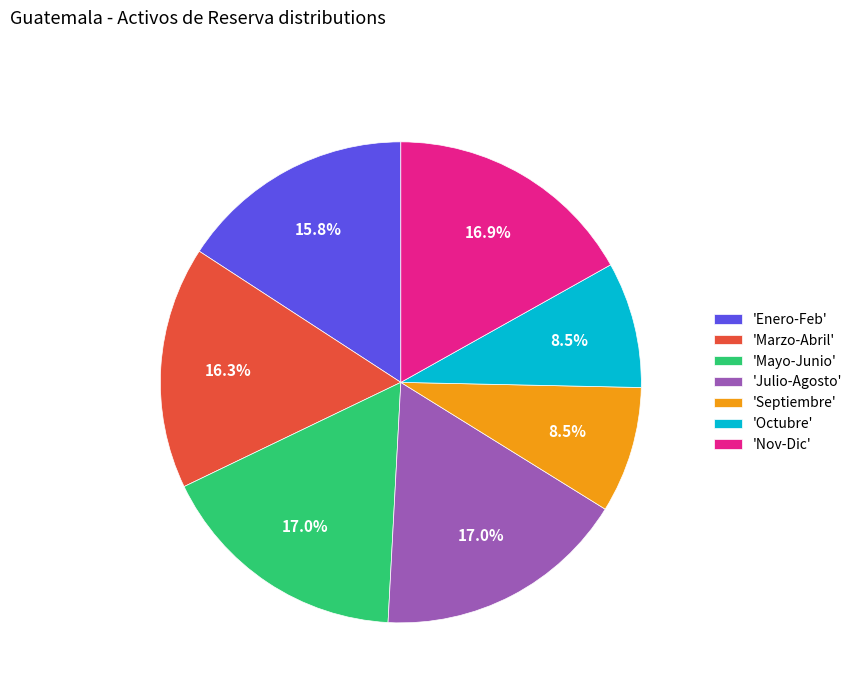

Combined, what portion of the pie is 'Nov-Dic' and 'Julio-Agosto'?

33.9%